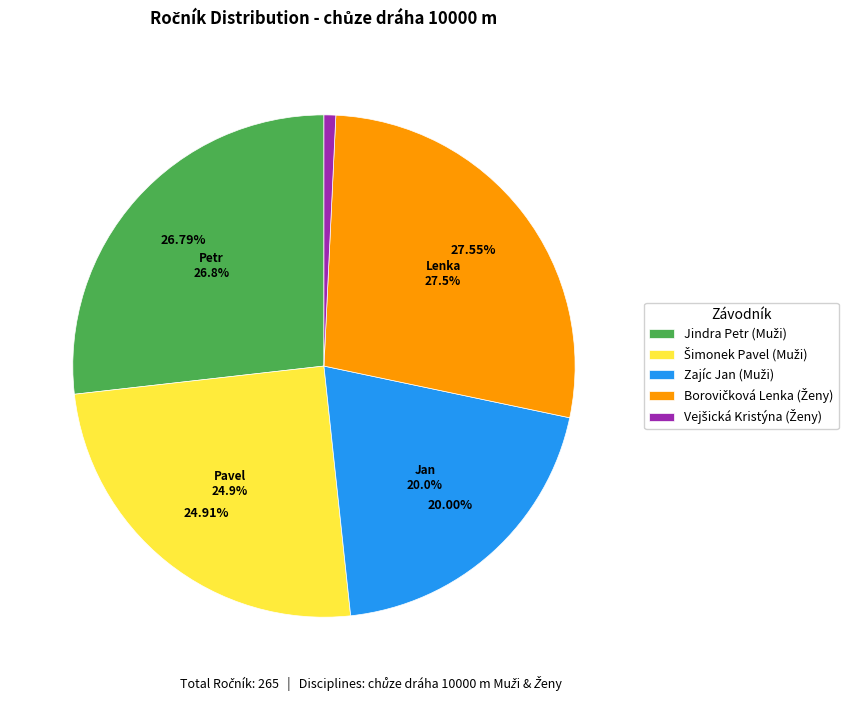

Do Vejšická Kristýna (Ženy) and Šimonek Pavel (Muži) together represent more than half of the pie?

No